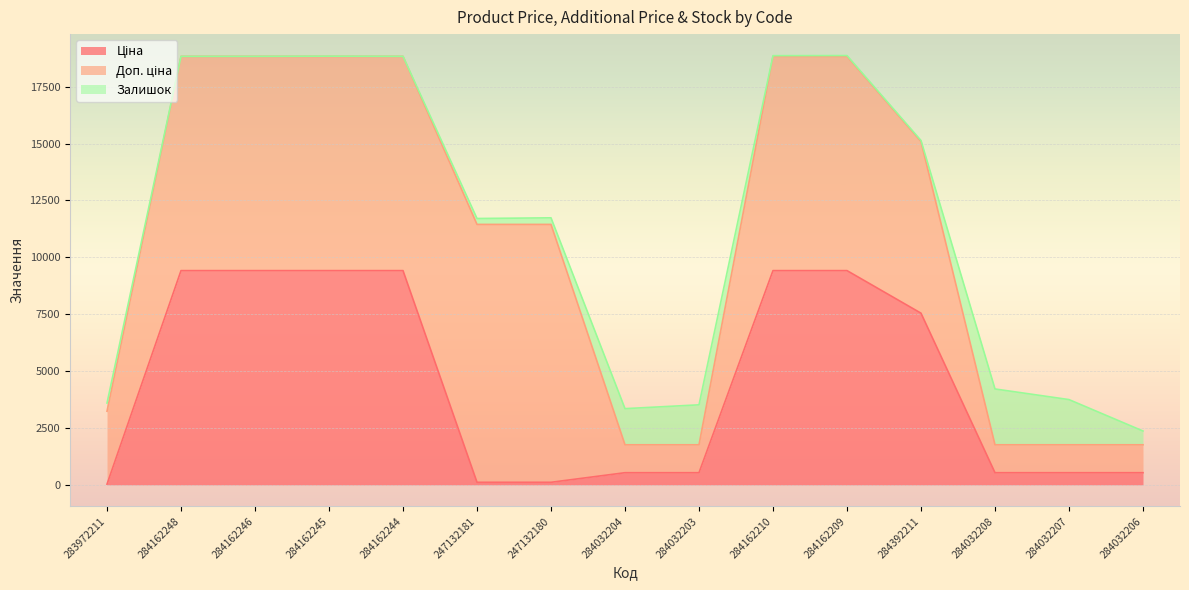

True or false: Ціна and Доп. ціна intersect in this chart.

False